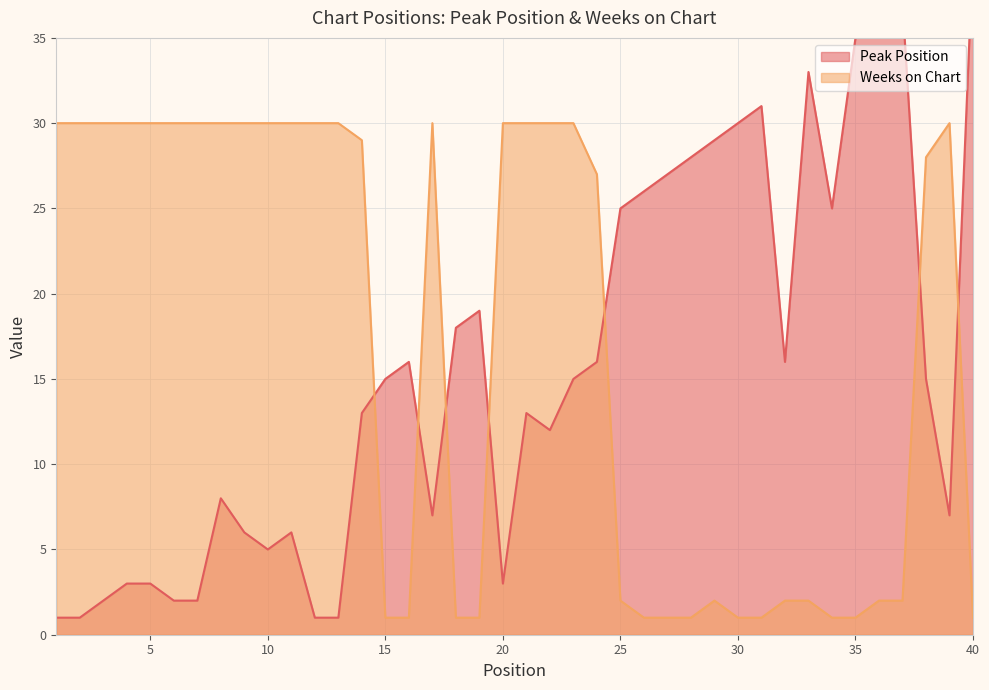

Reading left to right, extract all data points from this chart.

Peak Position: 1=1	2=1	3=2	4=3	5=3	6=2	7=2	8=8	9=6	10=5	11=6	12=1	13=1	14=13	15=15	16=16	17=7	18=18	19=19	20=3	21=13	22=12	23=15	24=16	25=25	26=26	27=27	28=28	29=29	30=30	31=31	32=16	33=33	34=25	35=35	36=36	37=37	38=15	39=7	40=40
Weeks on Chart: 1=30	2=30	3=30	4=30	5=30	6=30	7=30	8=30	9=30	10=30	11=30	12=30	13=30	14=29	15=1	16=1	17=30	18=1	19=1	20=30	21=30	22=30	23=30	24=27	25=2	26=1	27=1	28=1	29=2	30=1	31=1	32=2	33=2	34=1	35=1	36=2	37=2	38=28	39=30	40=1